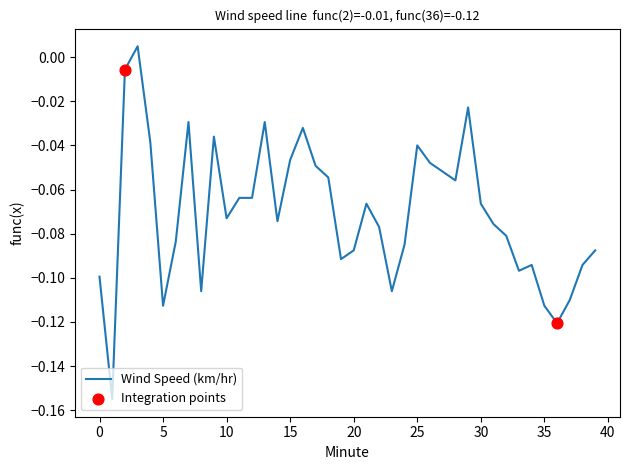

Is this an area chart (filled region under the line)?

No